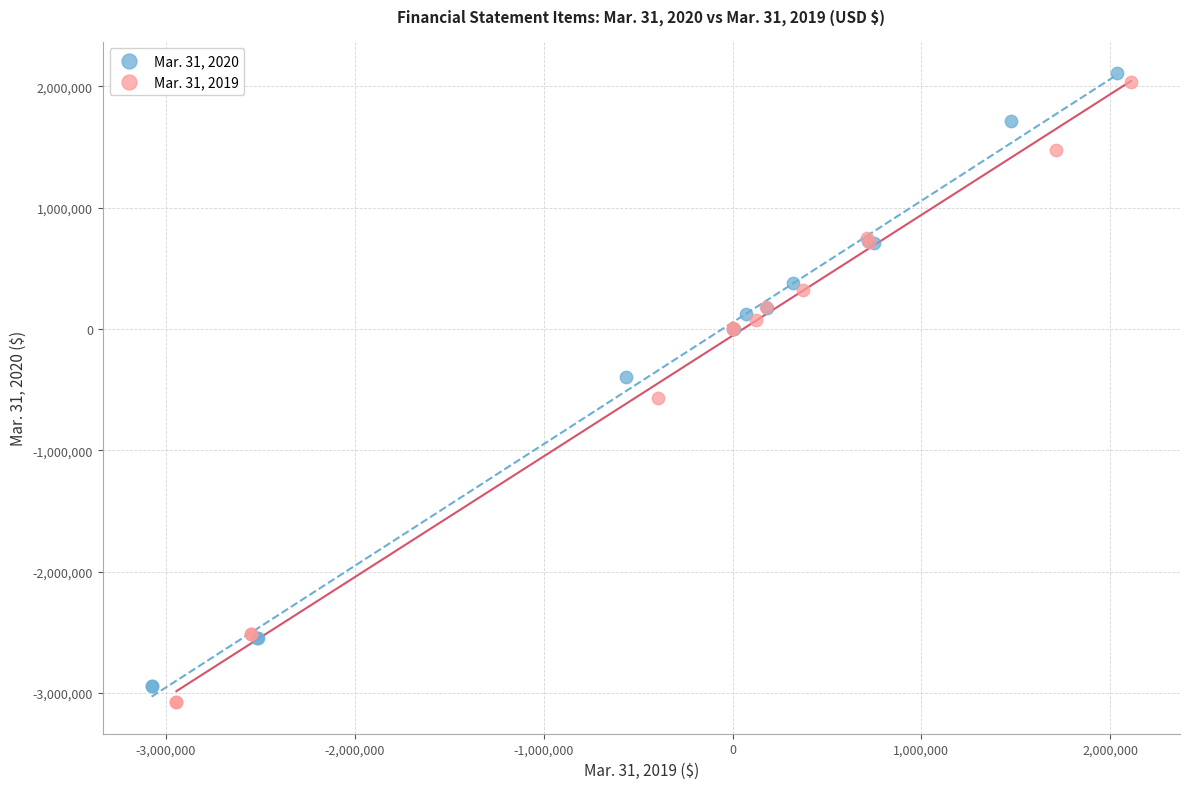

Which series has the largest Y range (max minus min)?

Mar. 31, 2019